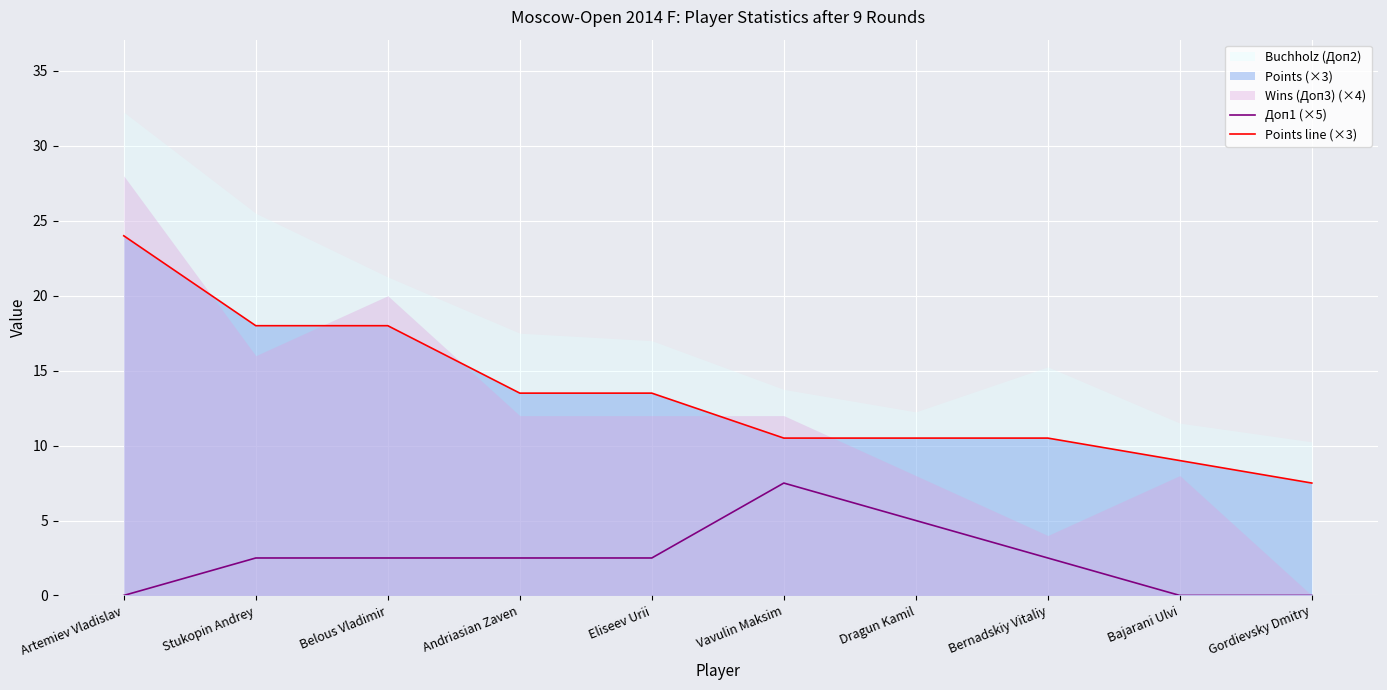

What is the difference between the maximum and minimum values in the Points line (×3) series?

16.5